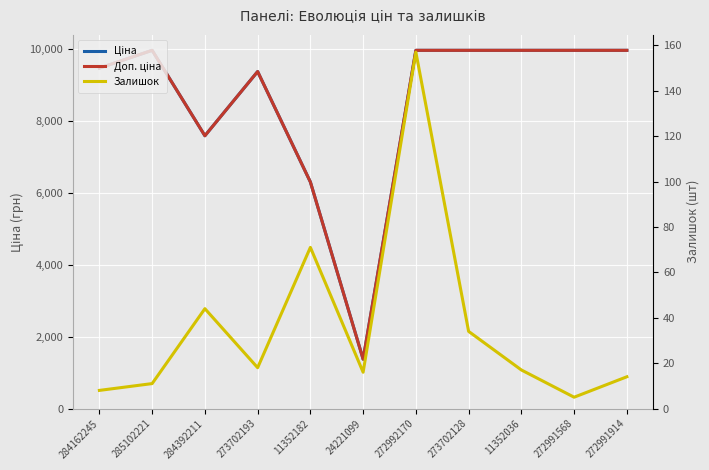

The value of Ціна at 284162245 is 9480.1. True or false?

True